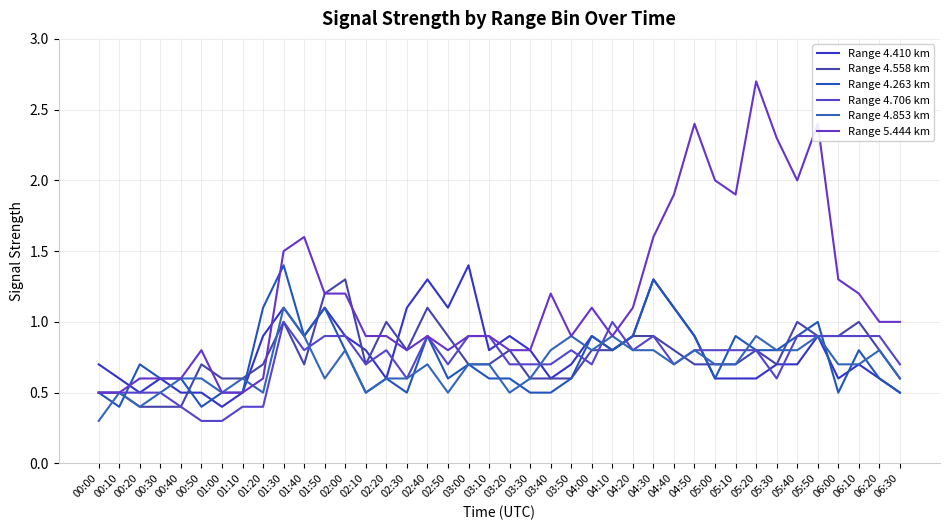

Rank the series by their maximum value, from highest to lowest.

Range 5.444 km, Range 4.410 km, Range 4.263 km, Range 4.558 km, Range 4.853 km, Range 4.706 km